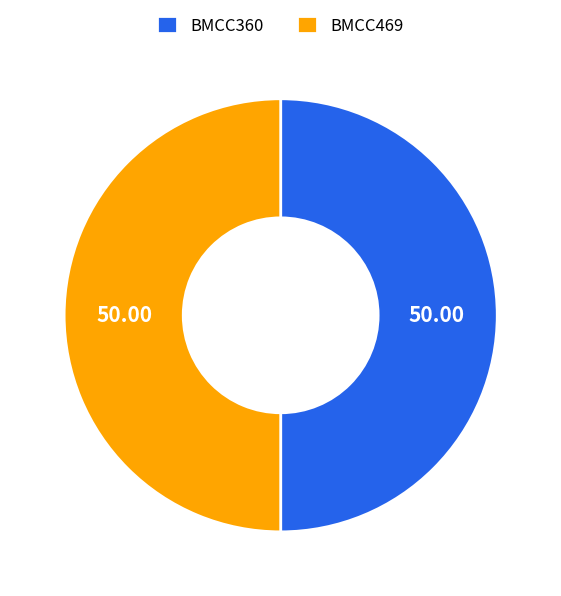

Approximately how many times larger is the value at BMCC469 compared to BMCC360?

1.0